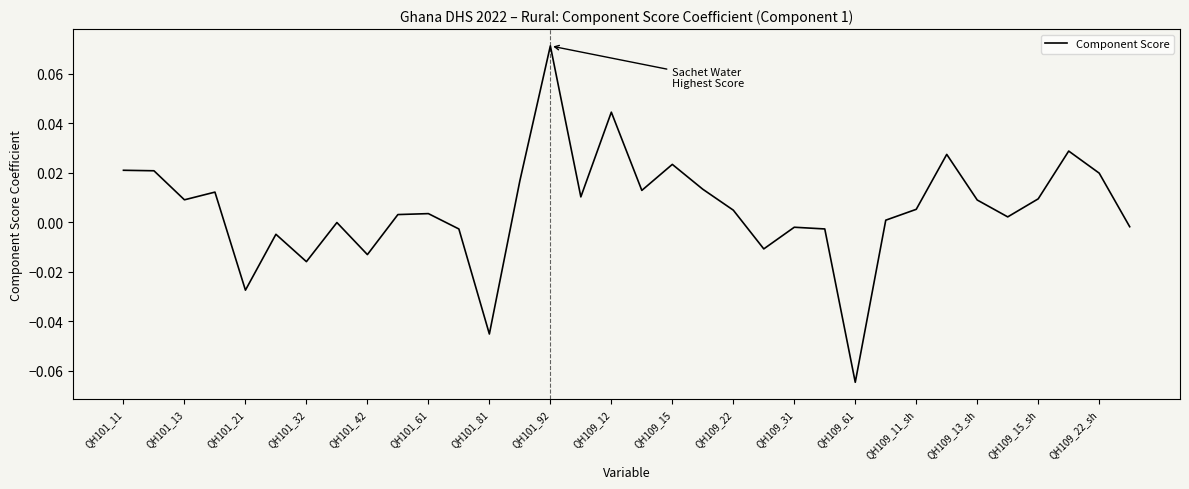

At which category does the chart reach its minimum across all series?

QH109_61